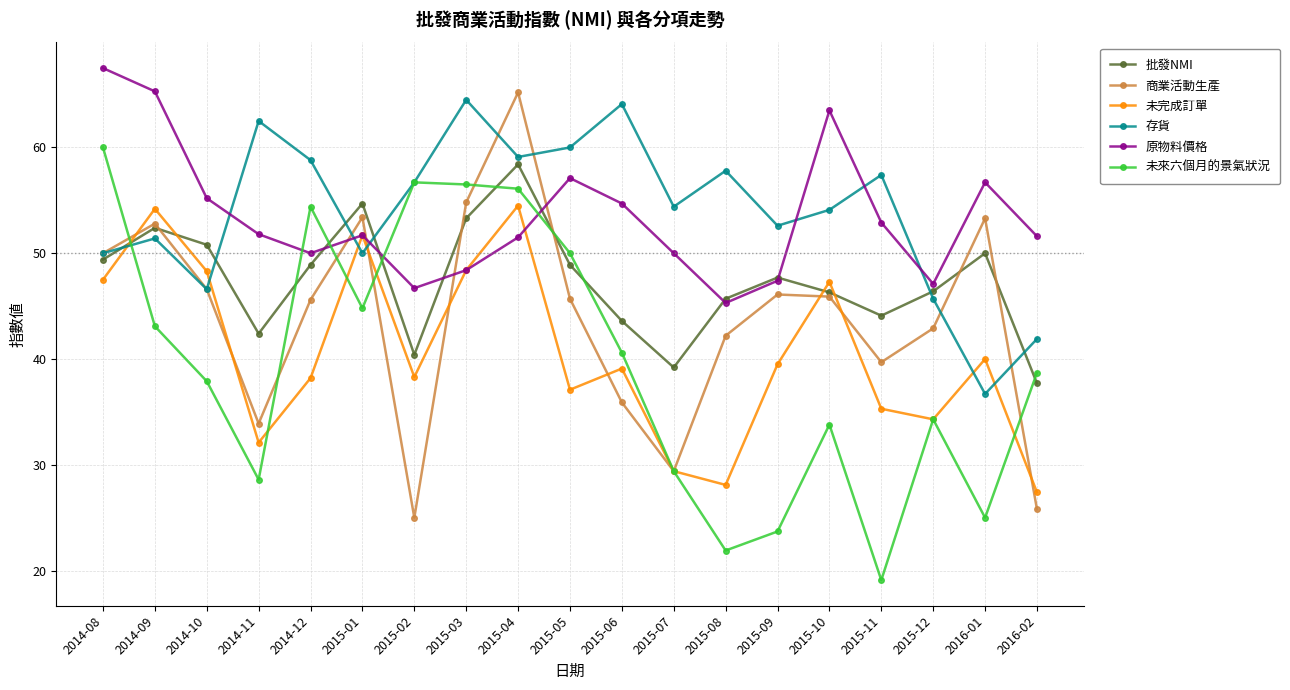

What is the value of the 未完成訂單 point at the 7th from the left?

38.3